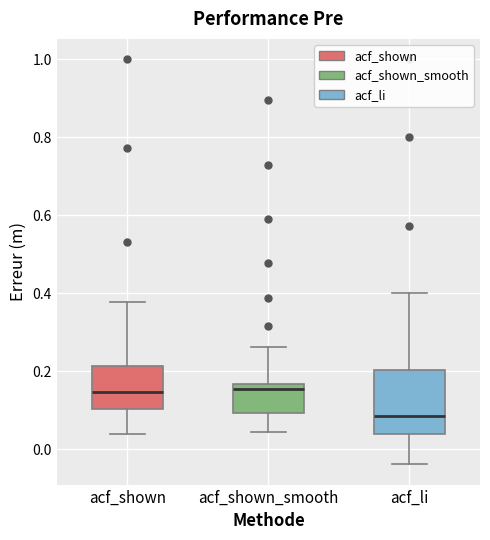

Reading left to right, transcribe this box plot: for each box, give where its median line is, the range the box spans, and where its two whiskers end, as read against the y-axis. The values are not printed on the chart, so give them approximately, as read against the axis.

acf_shown: median 0.14, box 0.10 to 0.22, whiskers 0.04 to 0.38
acf_shown_smooth: median 0.16 (just below the box's upper edge), box 0.10 to 0.16, whiskers 0.04 to 0.26
acf_li: median 0.08, box 0.04 to 0.20, whiskers -0.04 to 0.40